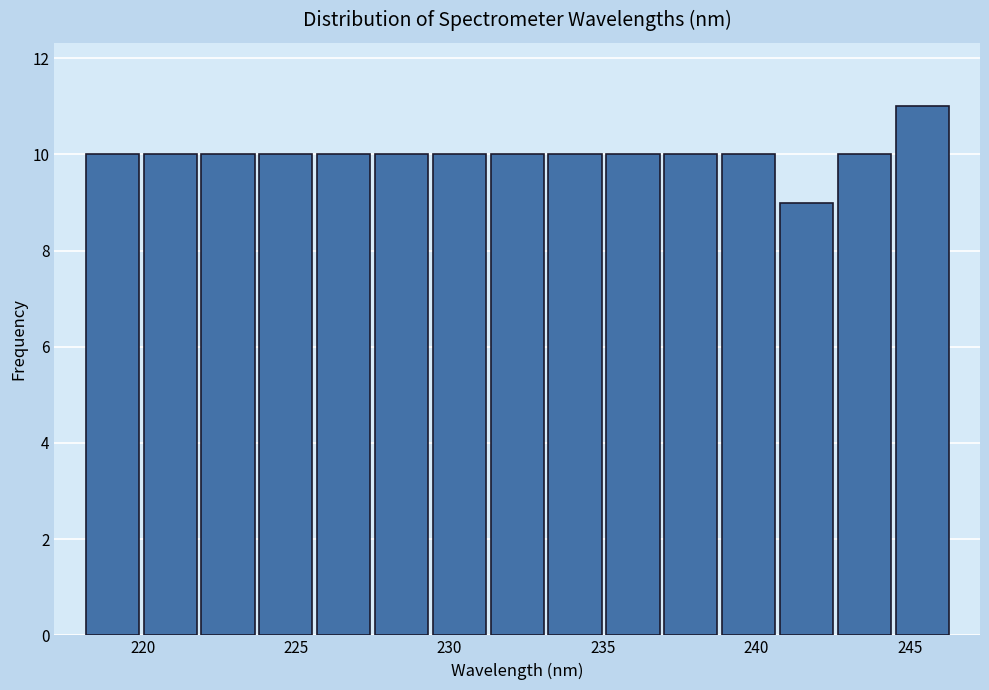

Read against the x-axis, roughly where is the centre of the tallest bar?

245.5